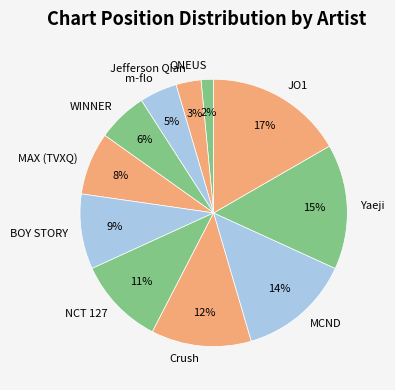

Which category has the biggest portion of the pie?

JO1